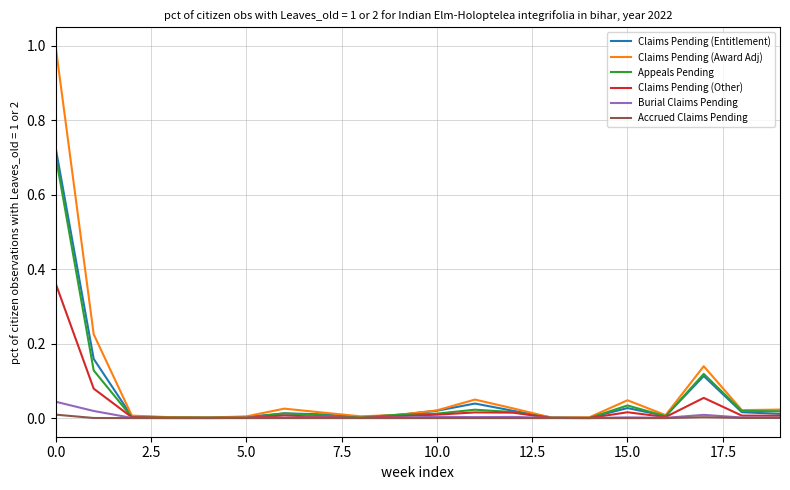

What is the greatest value displayed?

1.0